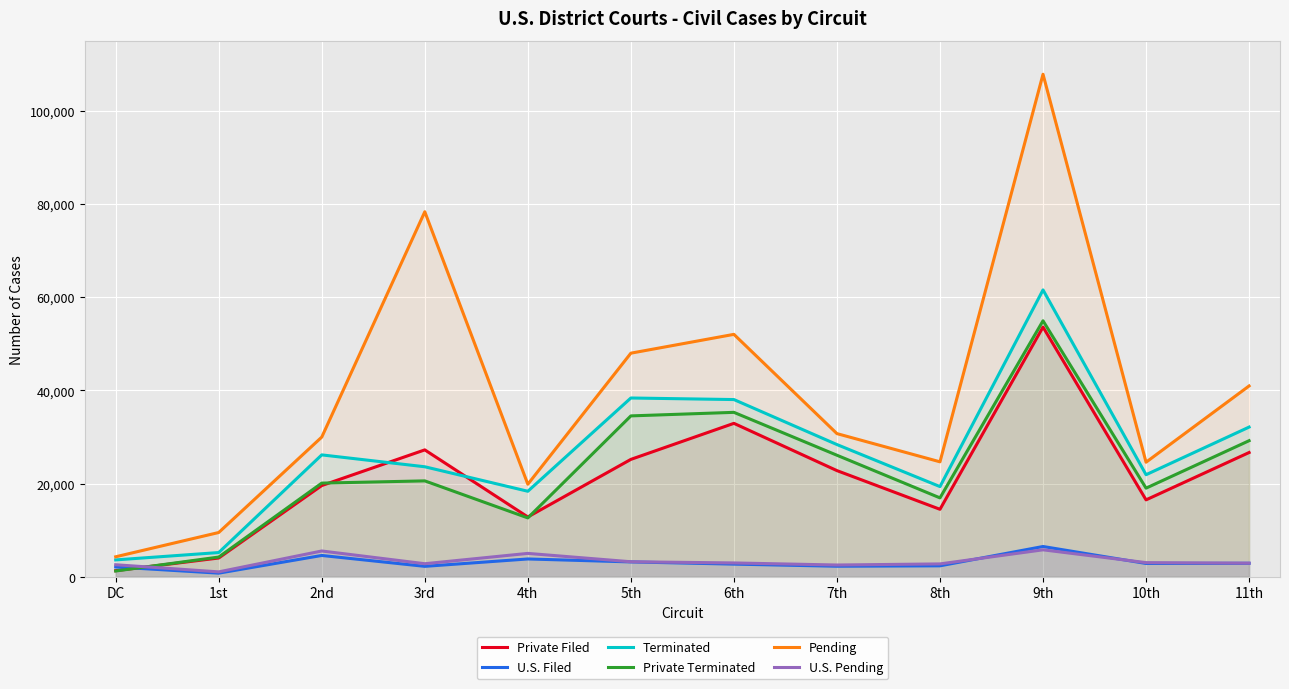

Where do U.S. Filed and Private Terminated first cross each other?

DC and 1st